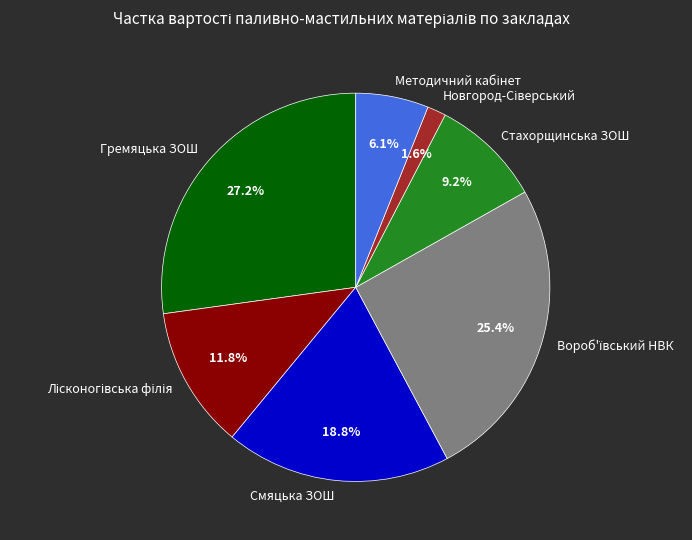

Count the number of slices in the pie.

7